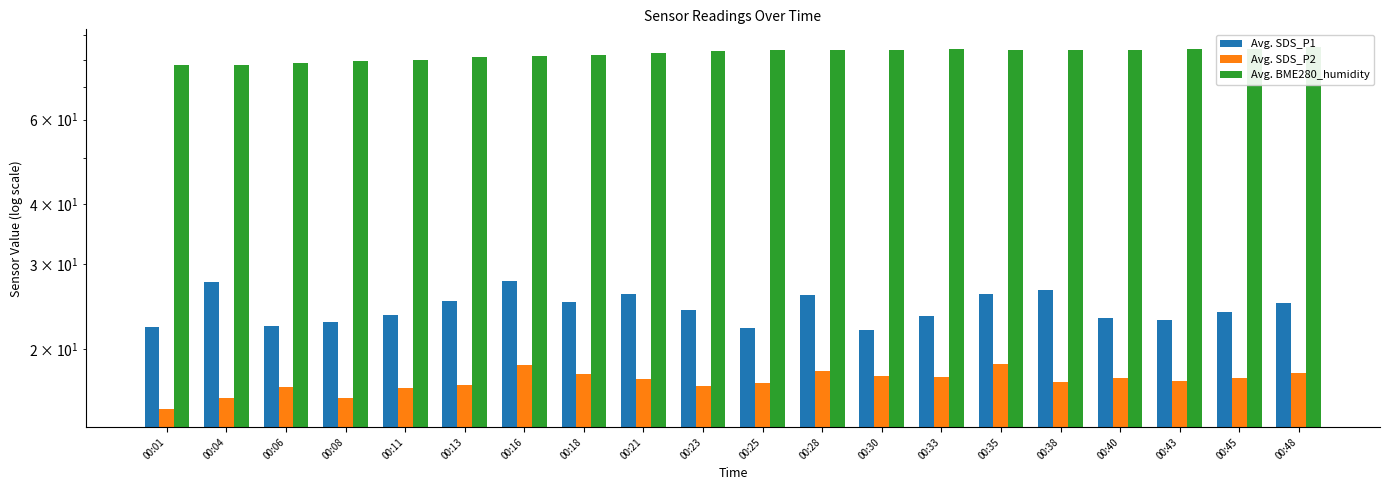

What is the sum of the Avg. SDS_P2 values at 00:45 and 00:23?

34.1